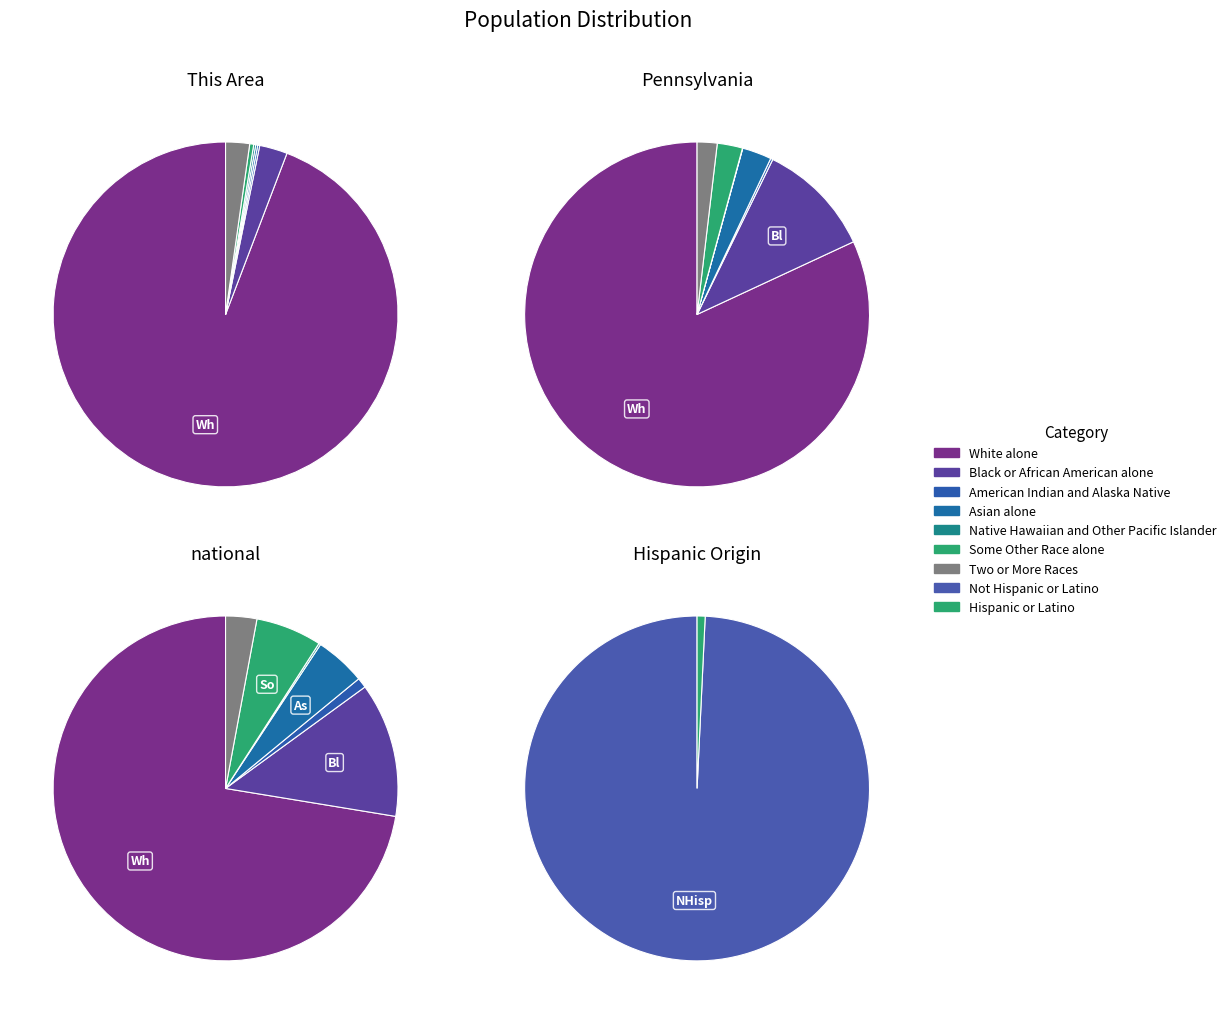

How many slices are in this pie chart?

7